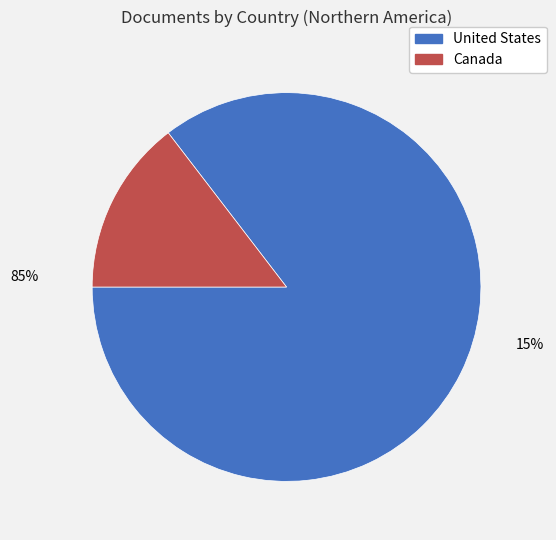

Rank the categories by value from lowest to highest.

Canada, United States